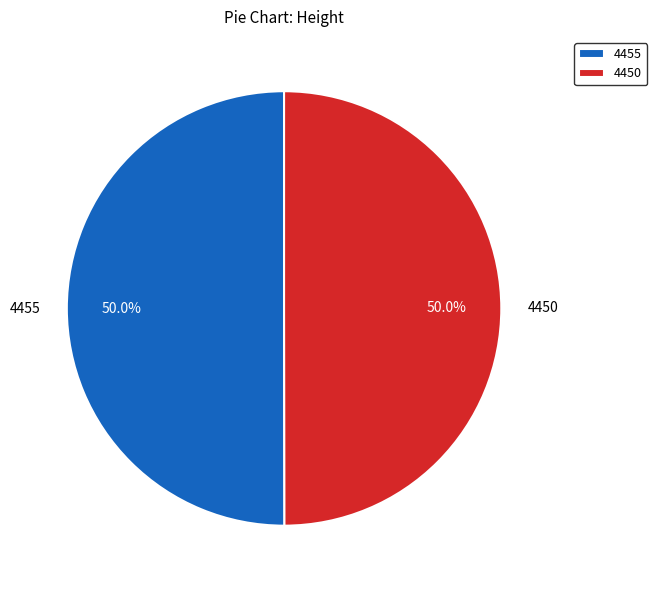

What percentage is the 4455 slice, to the nearest percent?

50%